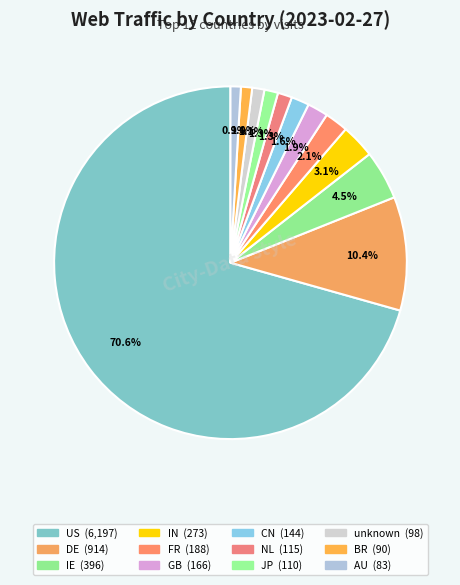

Combined, do FR and IN account for over 50%?

No